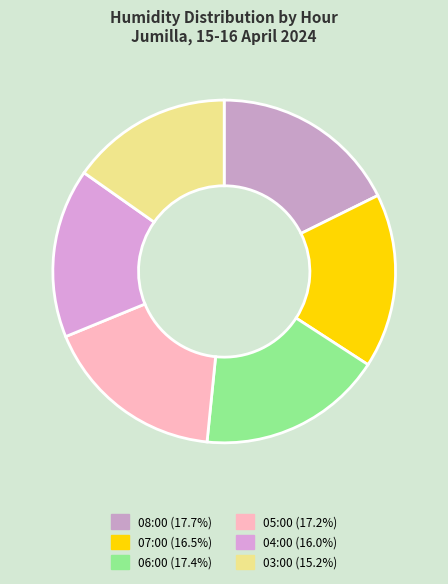

Which slice is the largest?

08:00